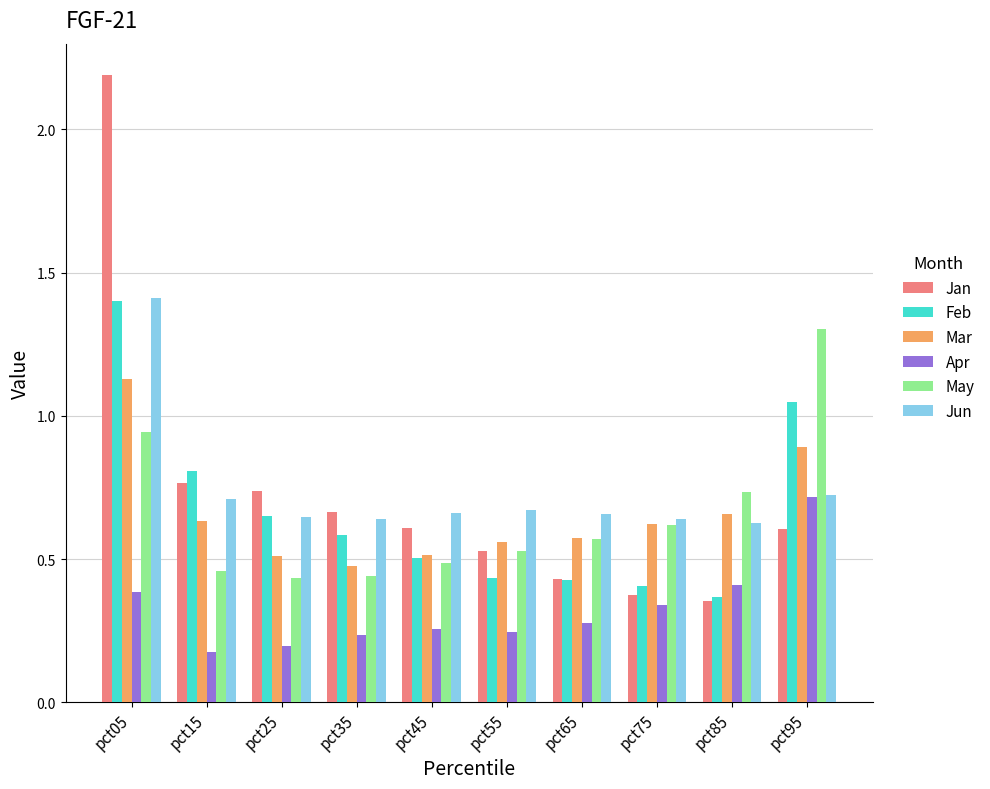

What is the highest value of the May series?

1.3